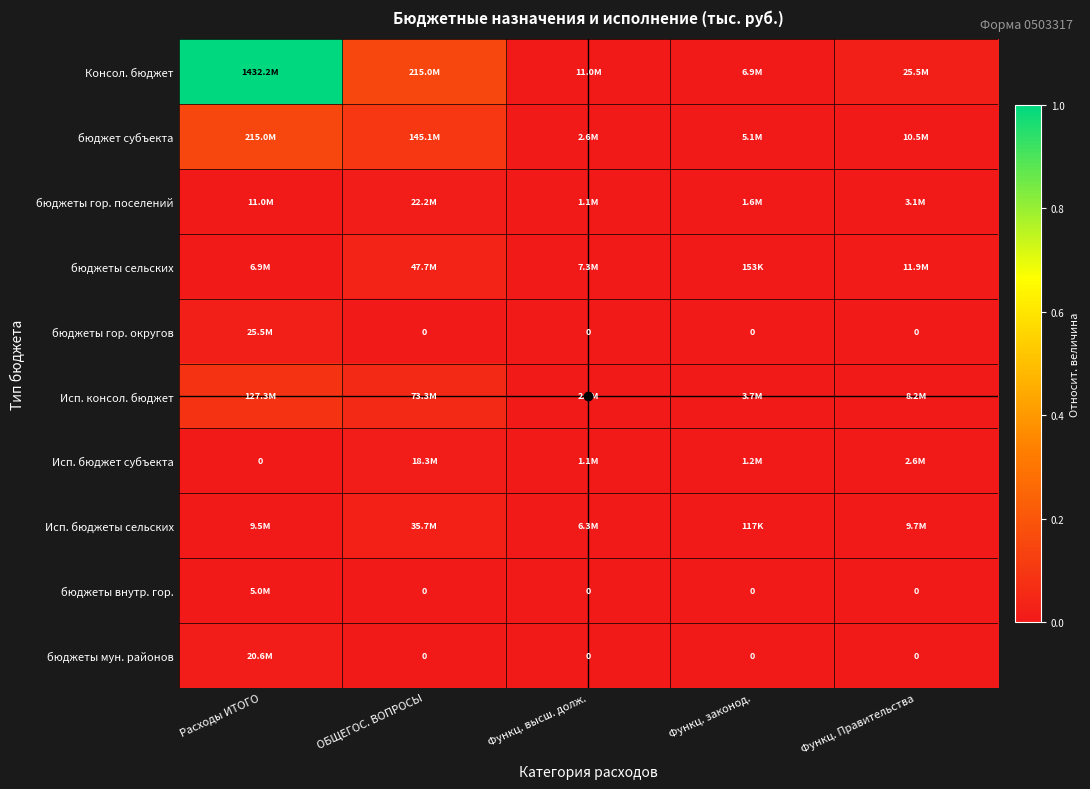

Which series has the largest total across all categories?

Консол. бюджет